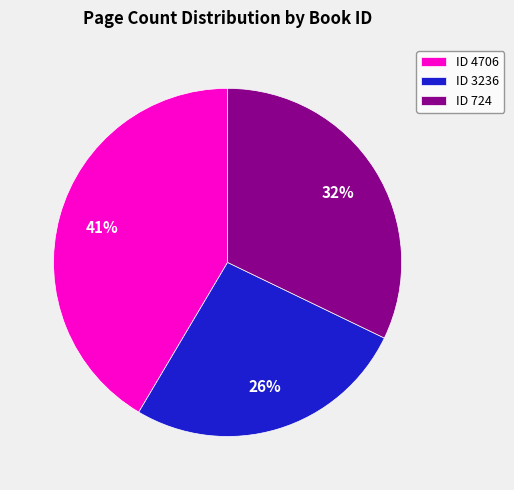

Do ID 724 and ID 3236 together represent more than half of the pie?

Yes